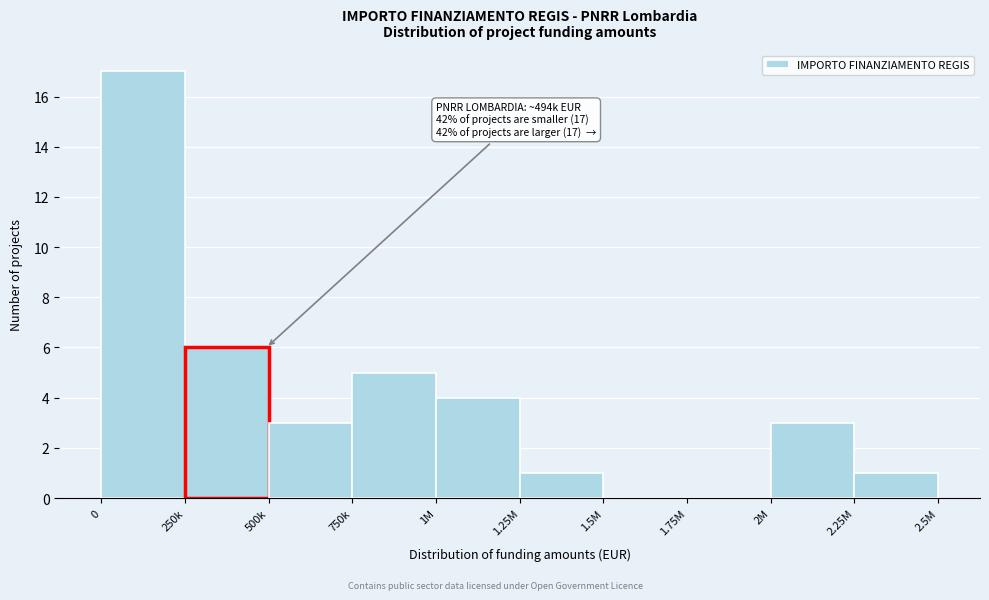

Reading right to left, list all the values displayed in this chart.

2.25M=1	2M=3	1.75M=0	1.5M=0	1.25M=1	1M=4	750k=5	500k=3	250k=6	0=17